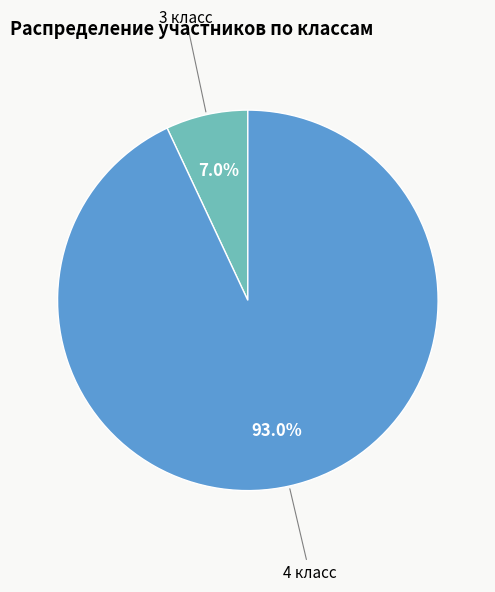

Is there a majority slice in this chart?

Yes